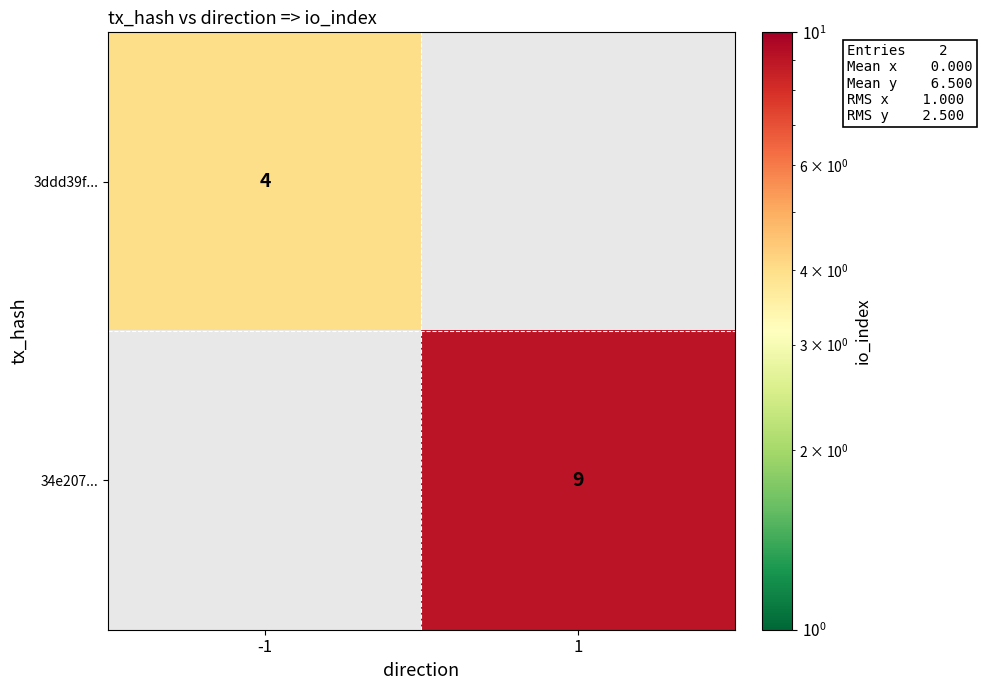

The 34e207... series shows 14 at 1. True or false?

False